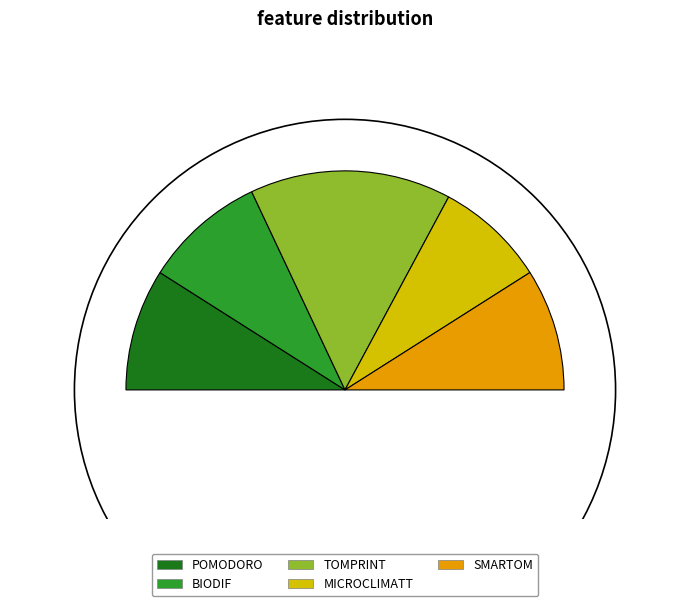

What is the largest slice in the pie chart?

TOMPRINT